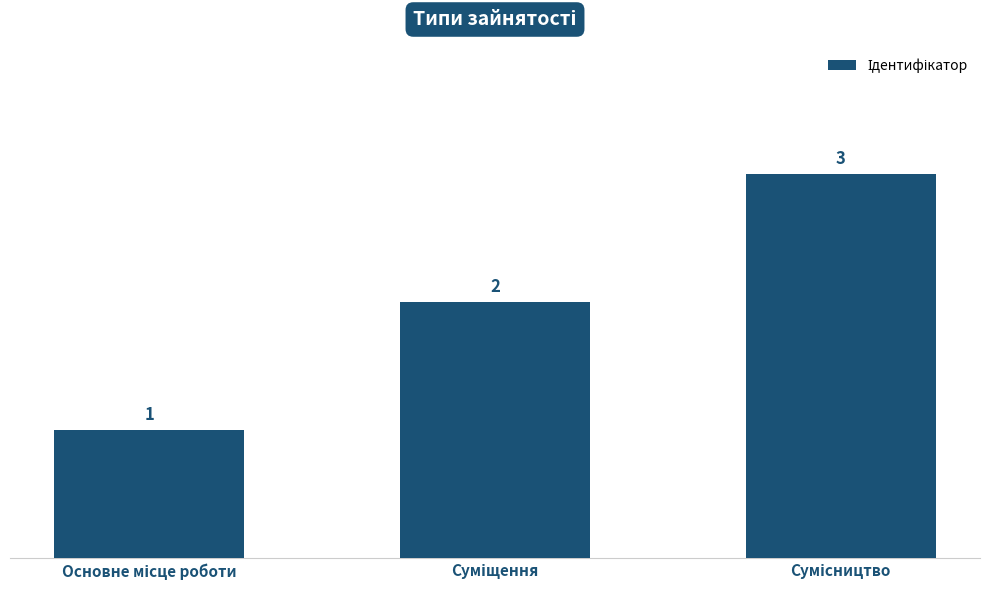

Are the bars horizontal?

No